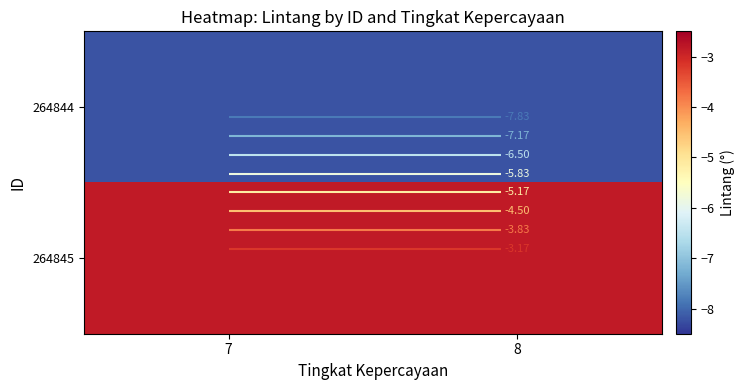

Which has a higher value, 8 or 7?

8